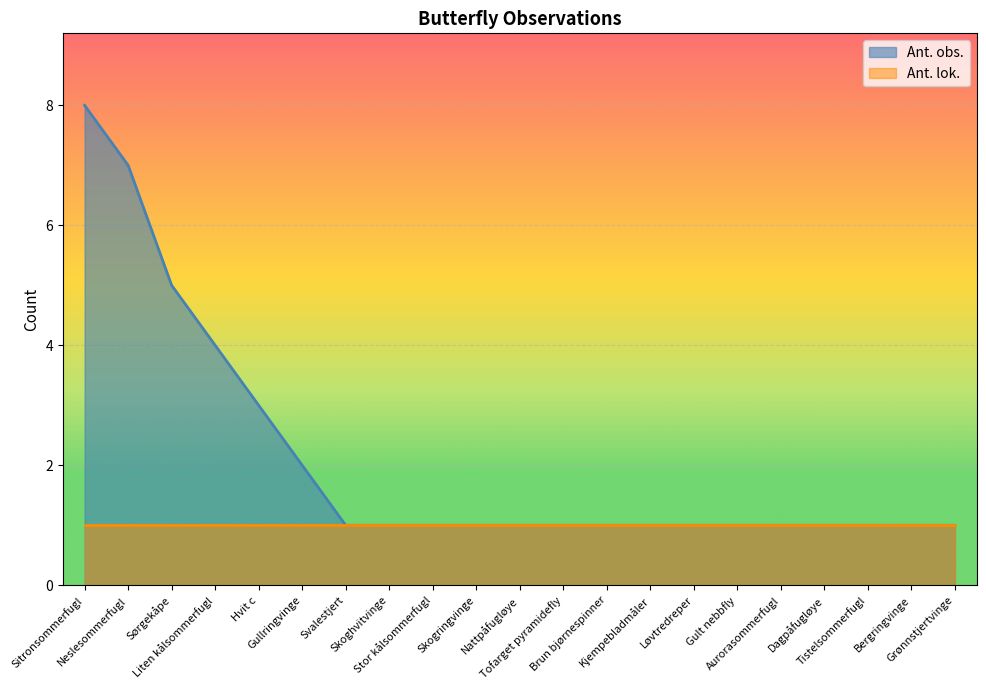

What is the change in value from Hvit c to Gullringvinge?

-1